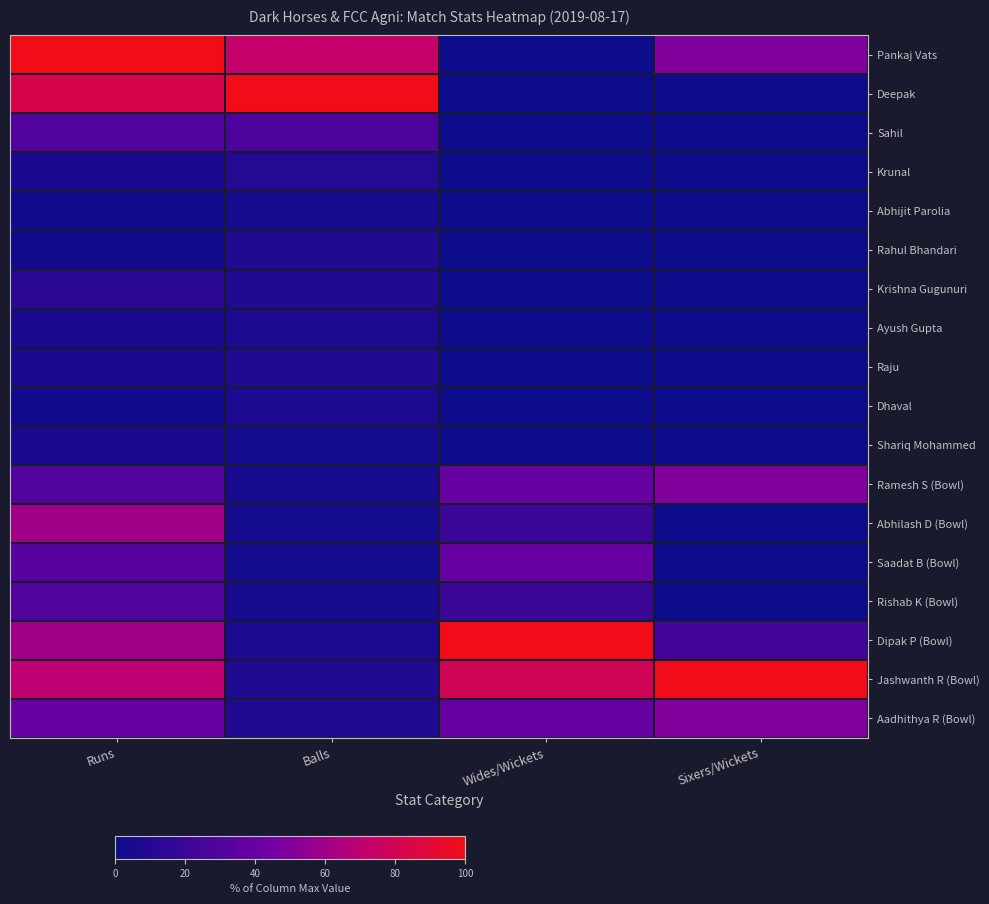

What is the difference between the highest and lowest values at Runs?

96.7